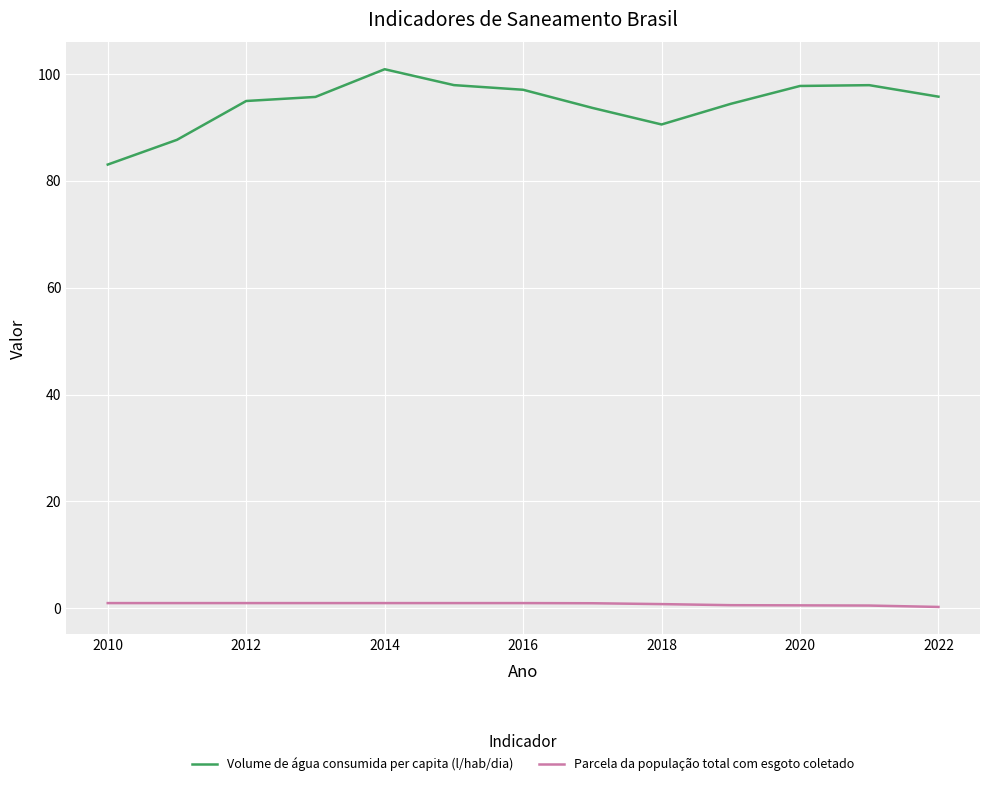

True or false: Volume de água consumida per capita (l/hab/dia) and Parcela da população total com esgoto coletado intersect in this chart.

False